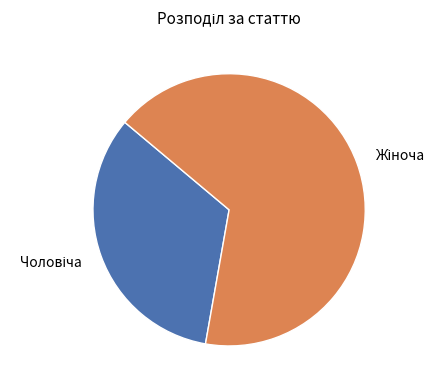

Does any single category account for the majority?

Yes